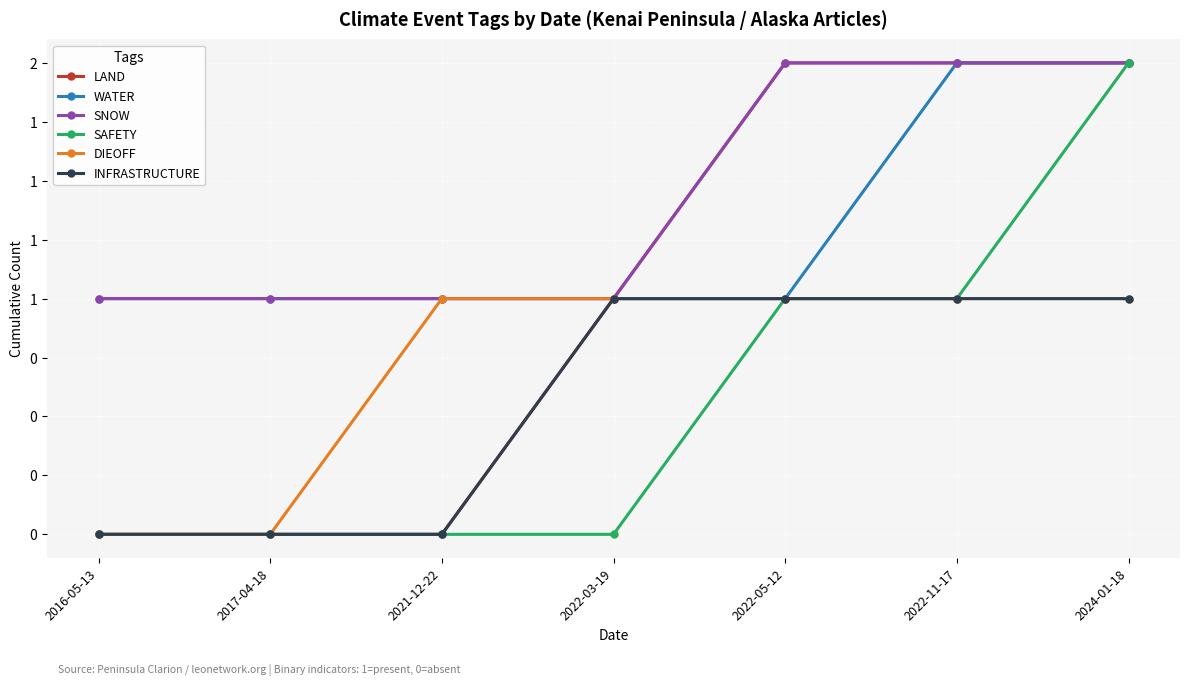

True or false: WATER and SNOW intersect in this chart.

False